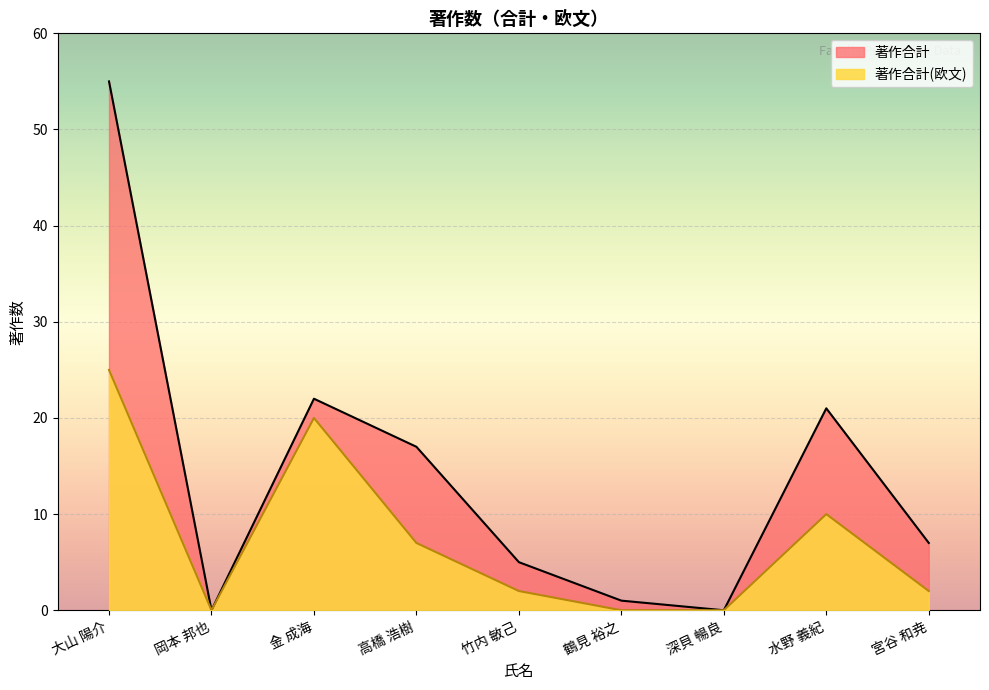

At which label is 著作合計(欧文) closest to 12?

水野 義紀